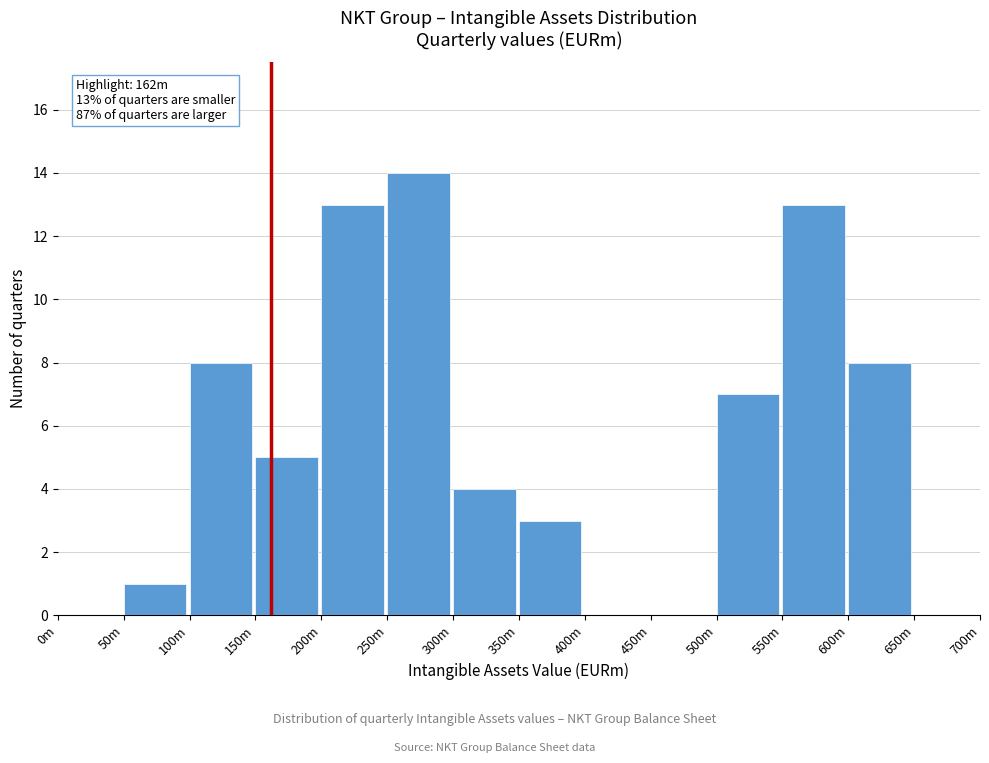

Reading left to right, list all the values displayed in this chart.

0m=0	50m=1	100m=8	150m=5	200m=13	250m=14	300m=4	350m=3	400m=0	450m=0	500m=7	550m=13	600m=8	650m=0